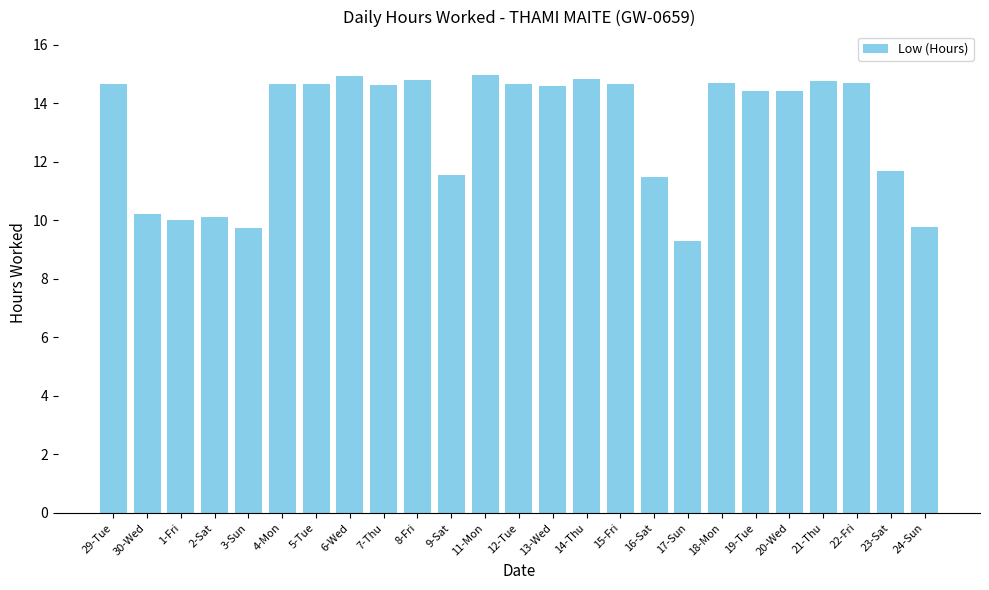

What is the change in value from 3-Sun to 11-Mon?

+5.2